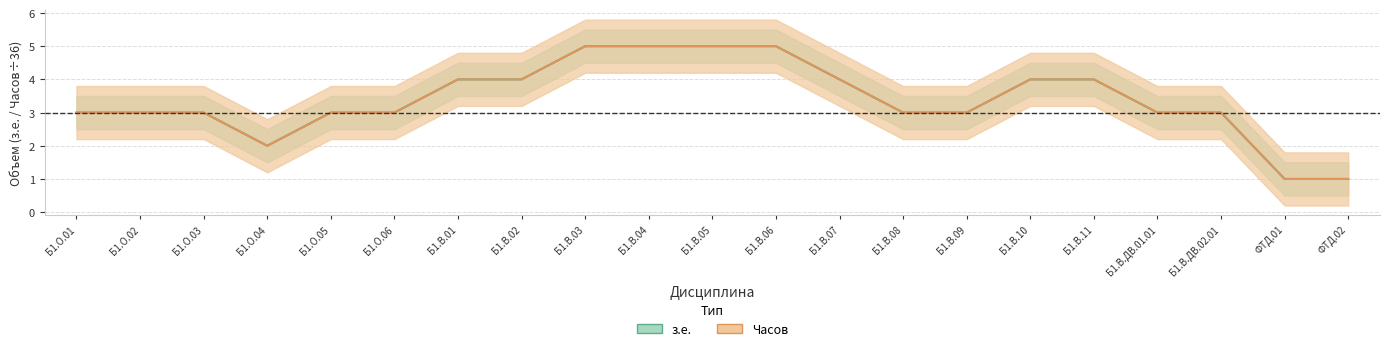

What are all the series names shown in the legend?

з.е., Часов